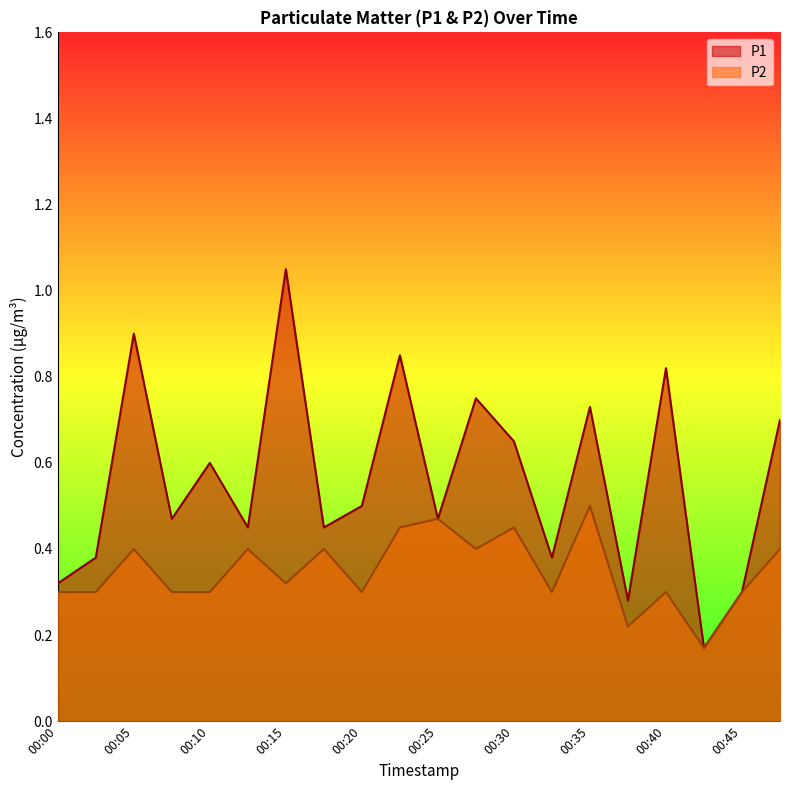

What is the difference between the highest and lowest values at 00:27?

0.3